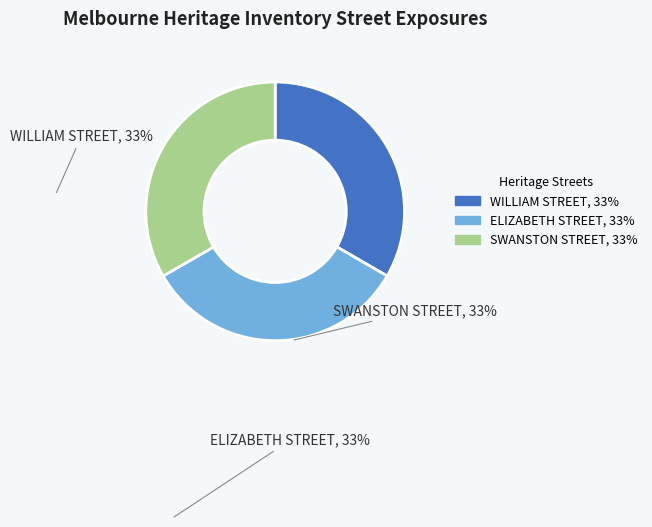

Which slice is the largest?

SWANSTON STREET